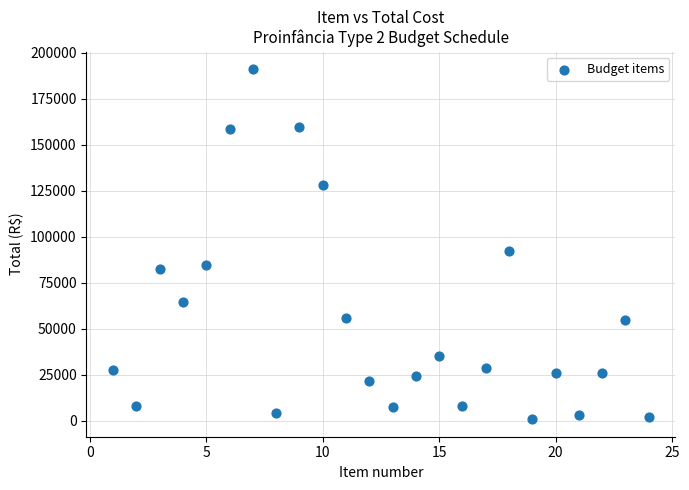

What Y value in the scatter plot is closest to 96004?

92363.5